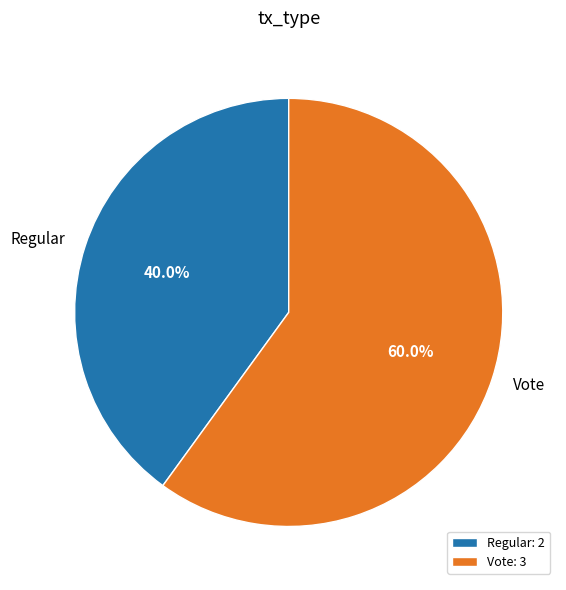

What is the largest slice in the pie chart?

Vote